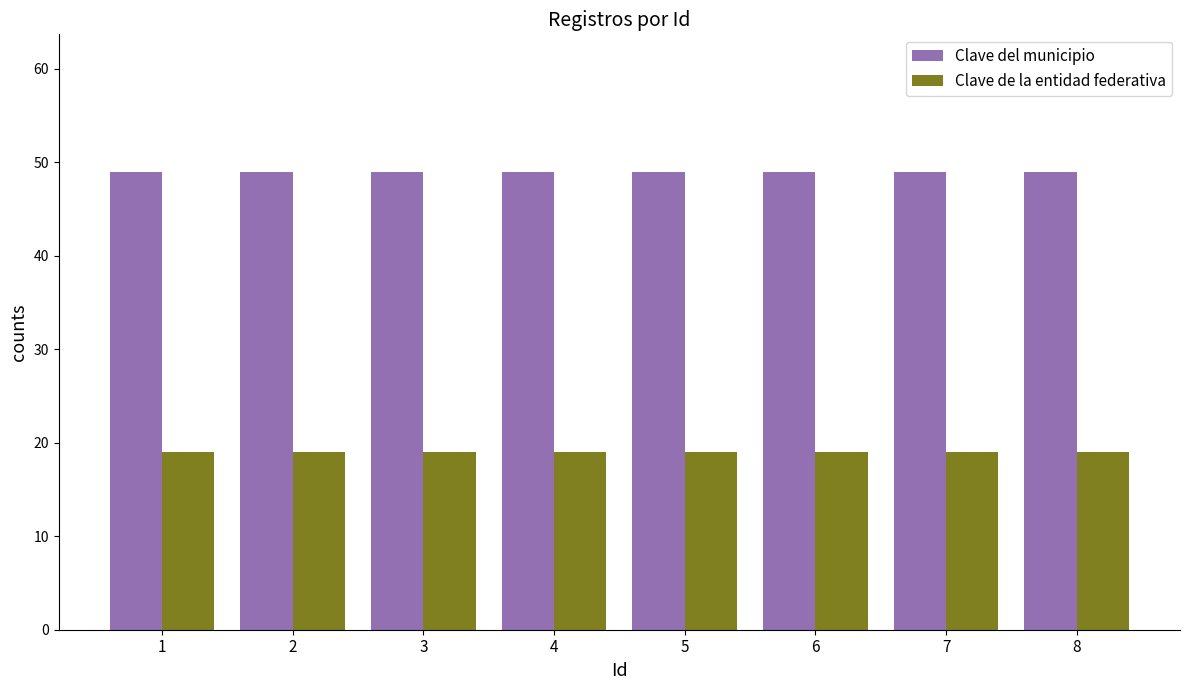

What is the difference between the highest and lowest values at 6?

30